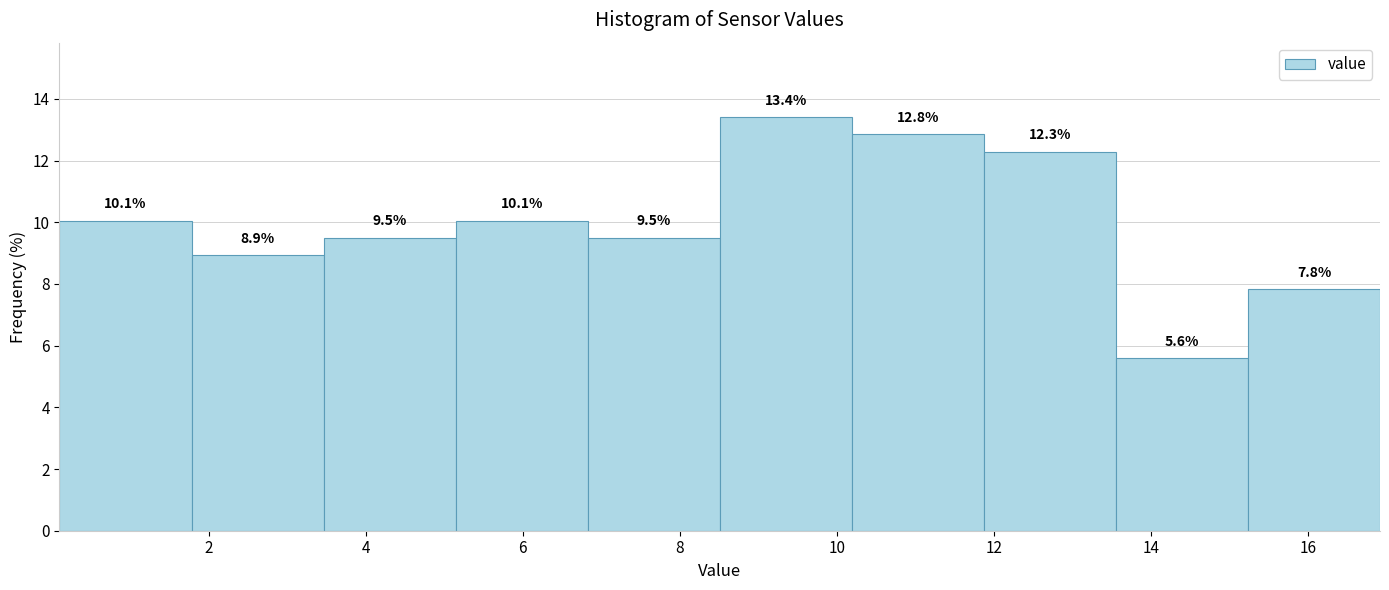

How tall is the bar that spans 6.8 to 8.6 on the x-axis? The bar edges are not printed on the chart, so give them approximately, as read against the axis.

9.5